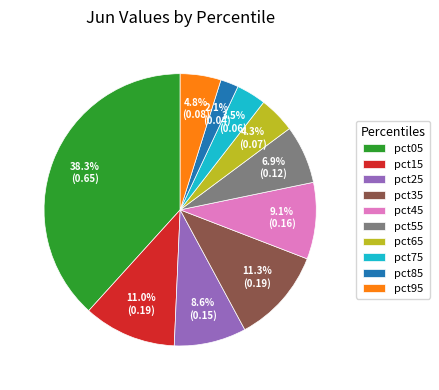

To the nearest percent, what portion does pct65 represent?

4%